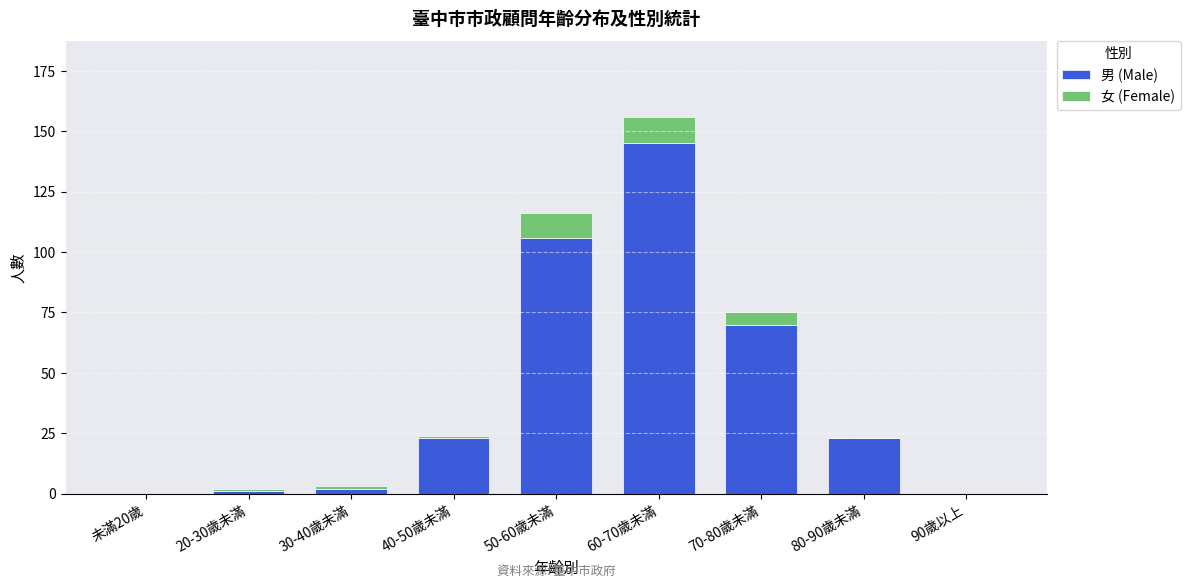

Which category has the highest value in the 男 (Male) series?

60-70歲未滿